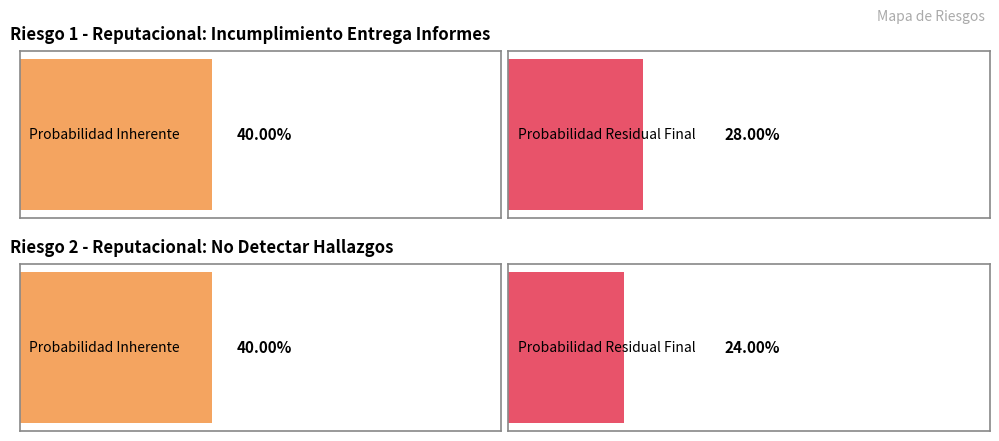

What is the total value across all series at Riesgo 2 - Reputacional (No detectar hallazgos)?

0.6